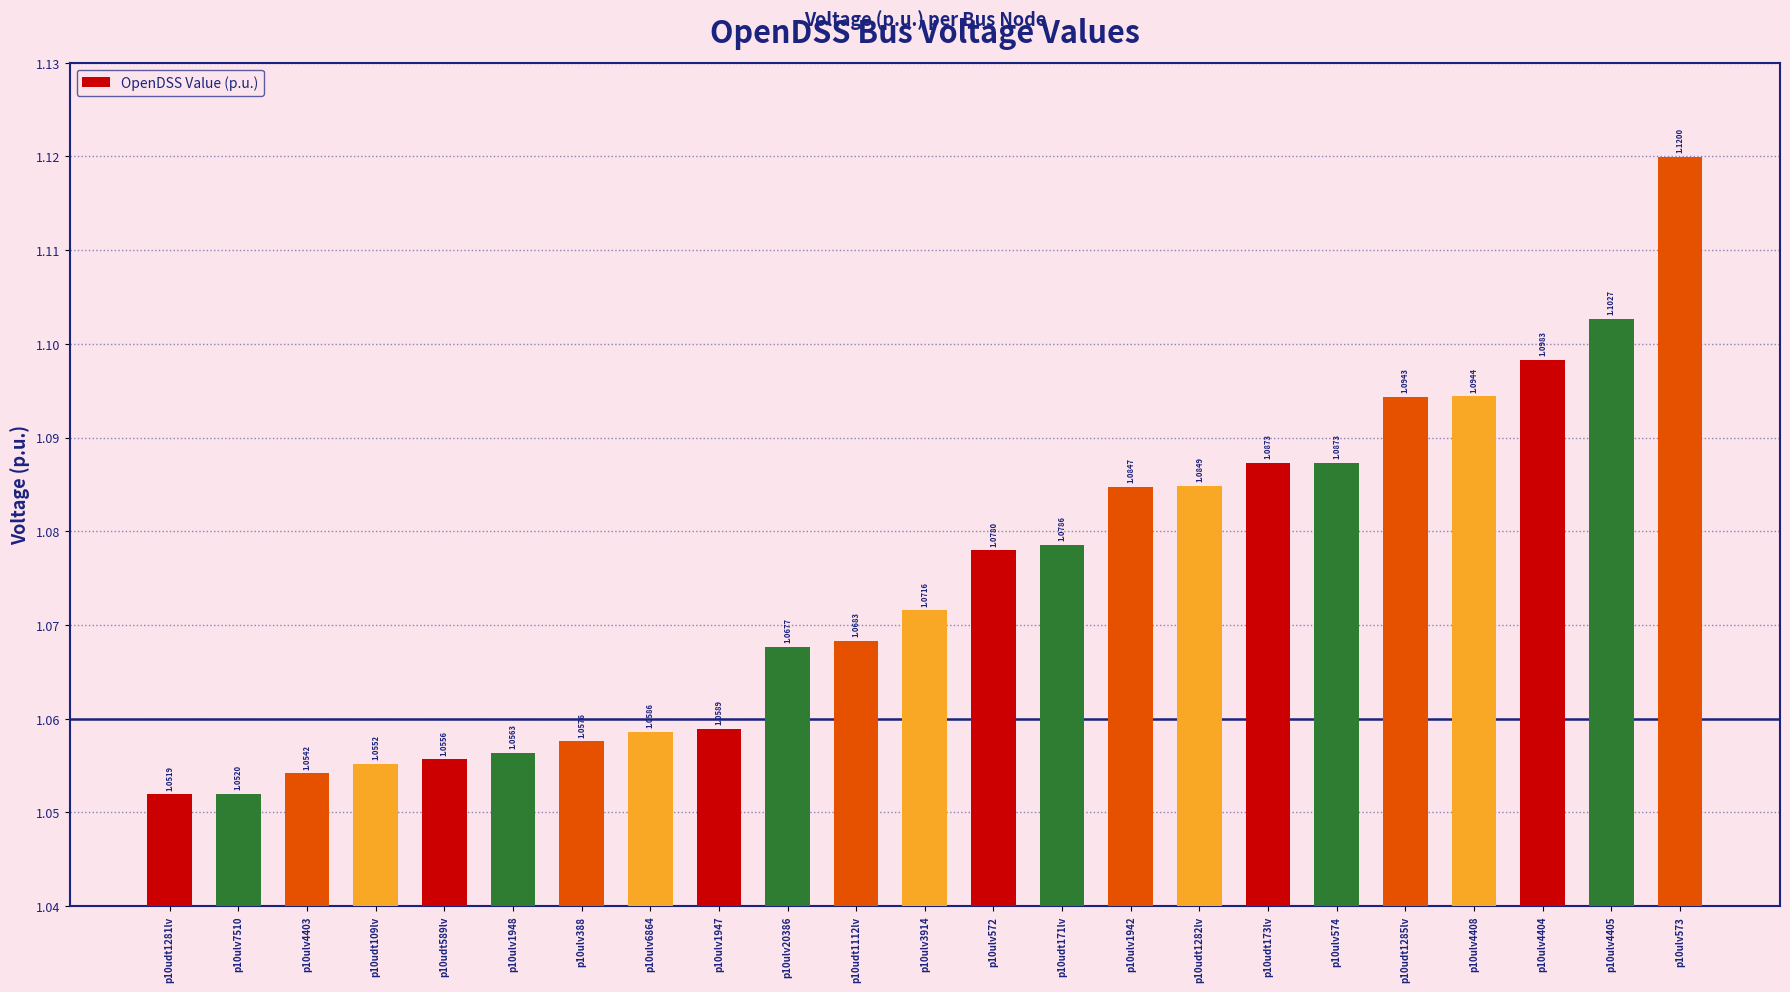

Count the number of categories in the chart.

23